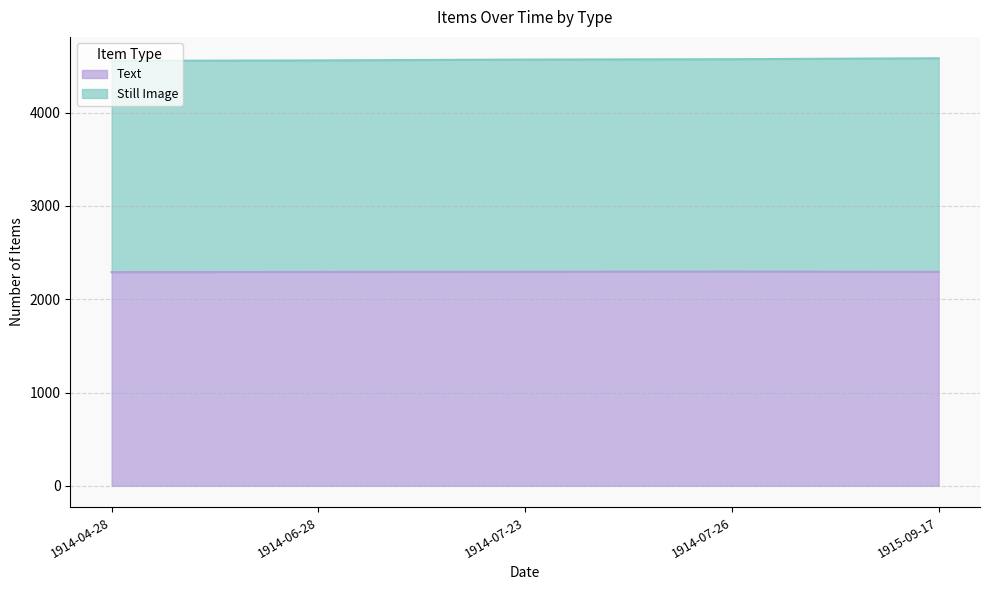

Which series has the widest spread of values?

Still Image